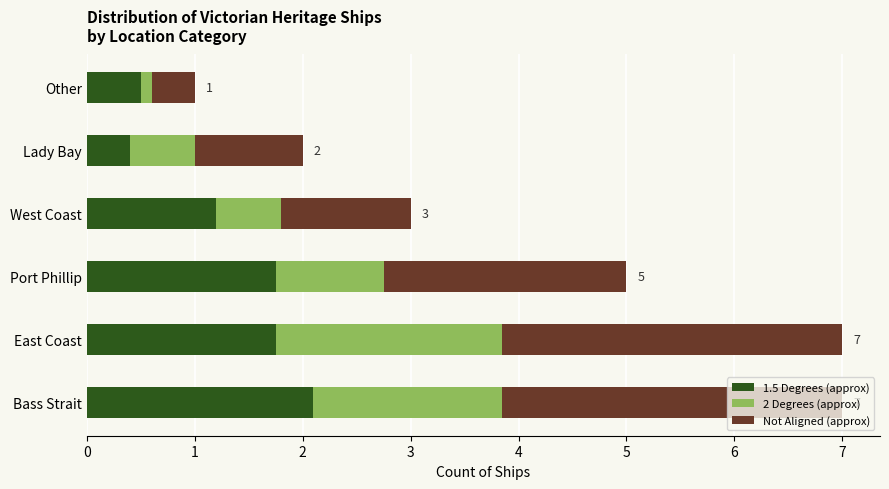

What is the sum of all 1.5 Degrees (approx) values?

7.7